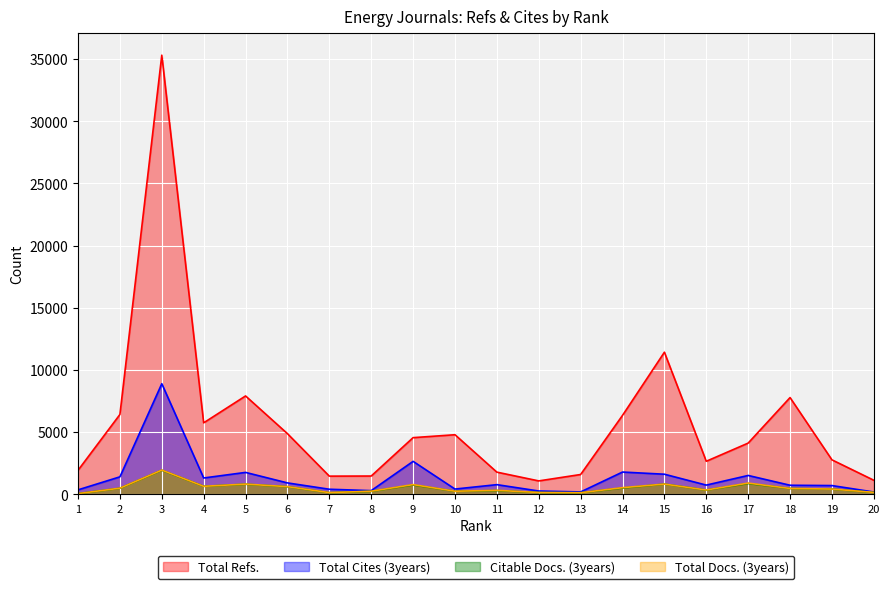

At which category does Citable Docs. (3years) reach its first local peak?

3